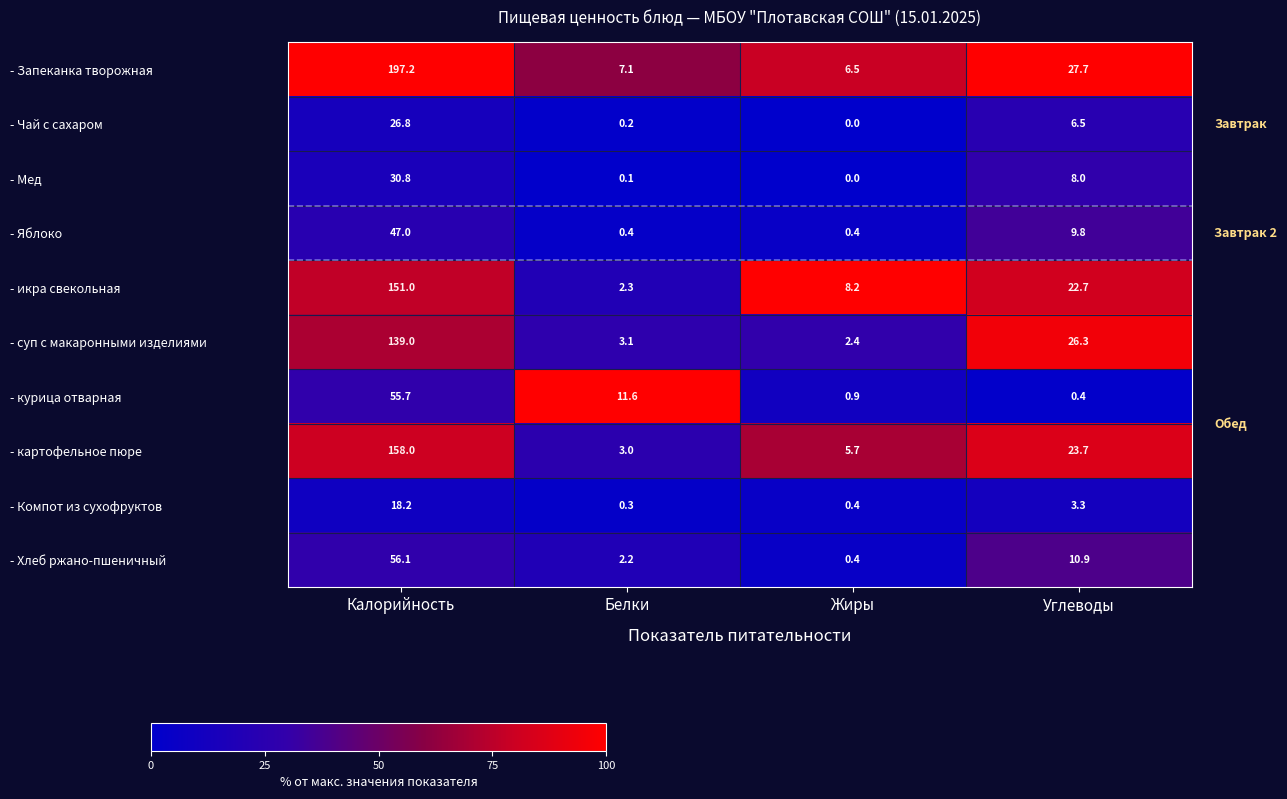

Rank the series by their maximum value, from lowest to highest.

- Компот из сухофруктов, - Чай с сахаром, - Мед, - Яблоко, - курица отварная, - Хлеб ржано-пшеничный, - суп с макаронными изделиями, - икра свекольная, - картофельное пюре, - Запеканка творожная